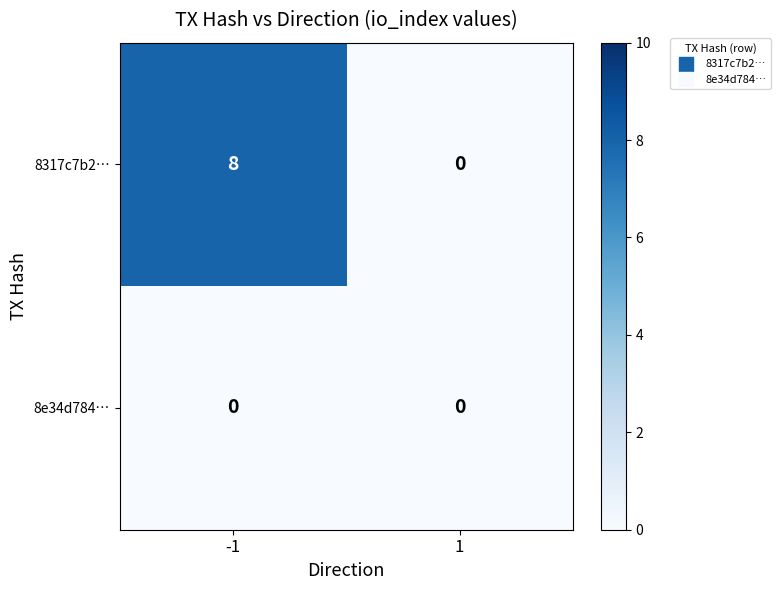

What is the total value across all series at -1?

8